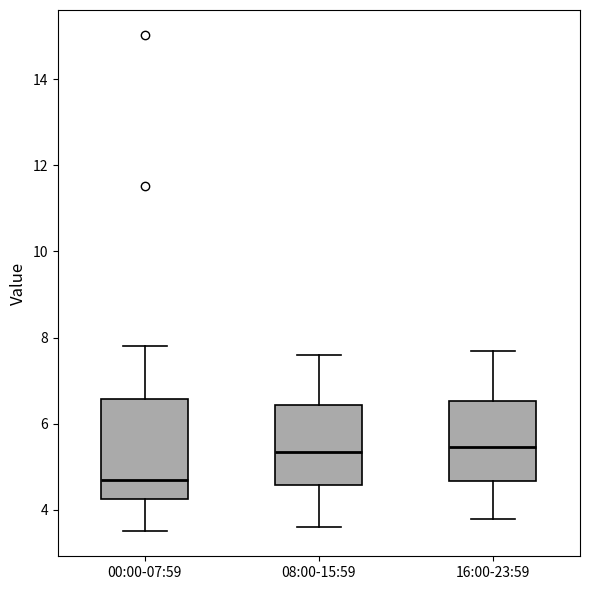

Reading left to right, read every box against the y-axis: the position of its median line, the range the box covers, and the ends of its whiskers. The values are not printed on the chart, so give them approximately, as read against the axis.

00:00-07:59: median 4.8, box 4.2 to 6.6, whiskers 3.6 to 7.8
08:00-15:59: median 5.4, box 4.6 to 6.4, whiskers 3.6 to 7.6
16:00-23:59: median 5.4, box 4.6 to 6.6, whiskers 3.8 to 7.8